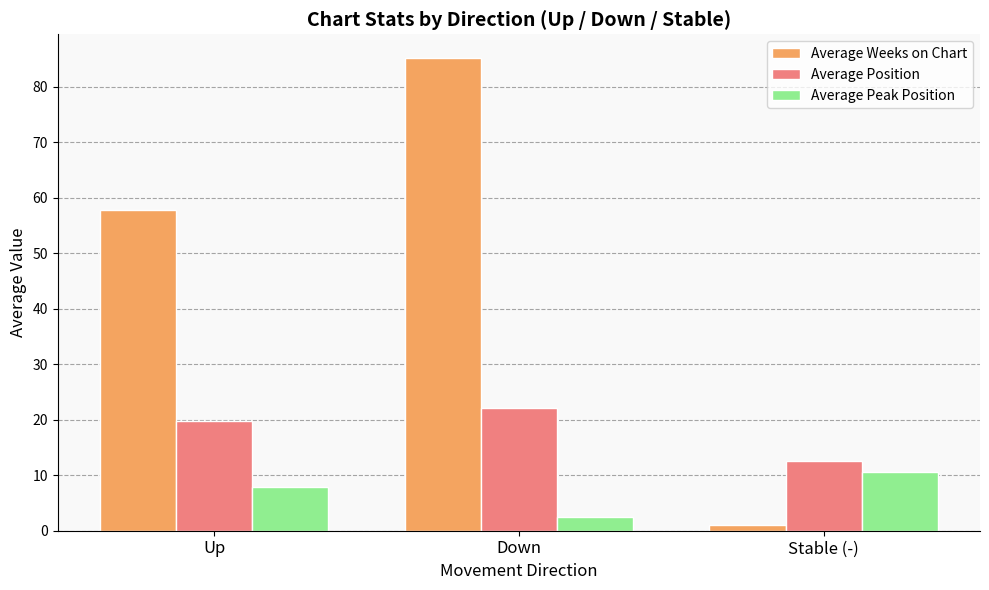

Is it true that Average Peak Position equals 2.4 at Down?

True